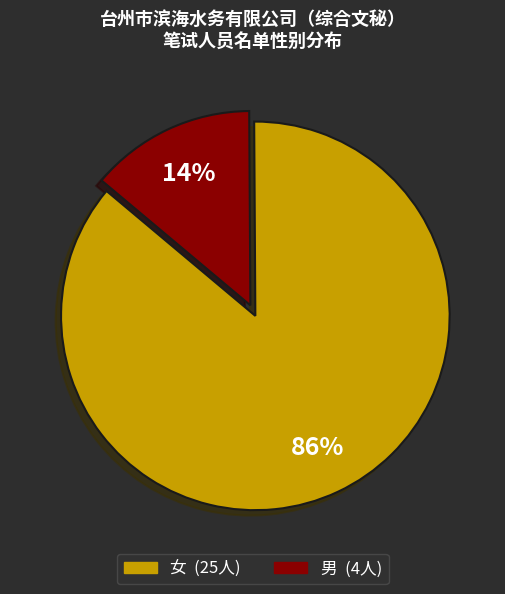

How many slices are in this pie chart?

2